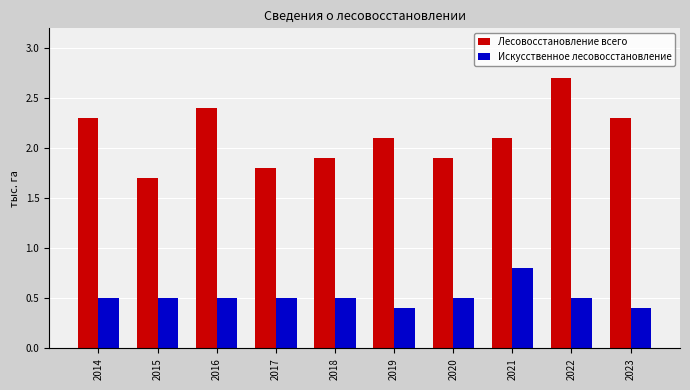

What is the value of the Лесовосстановление всего bar at the 1st from the left?

2.3